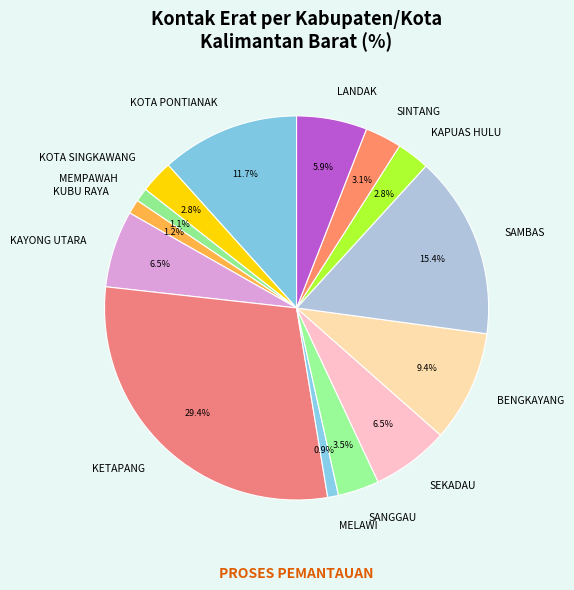

To the nearest percent, what is the combined percentage of KETAPANG and SAMBAS?

45%